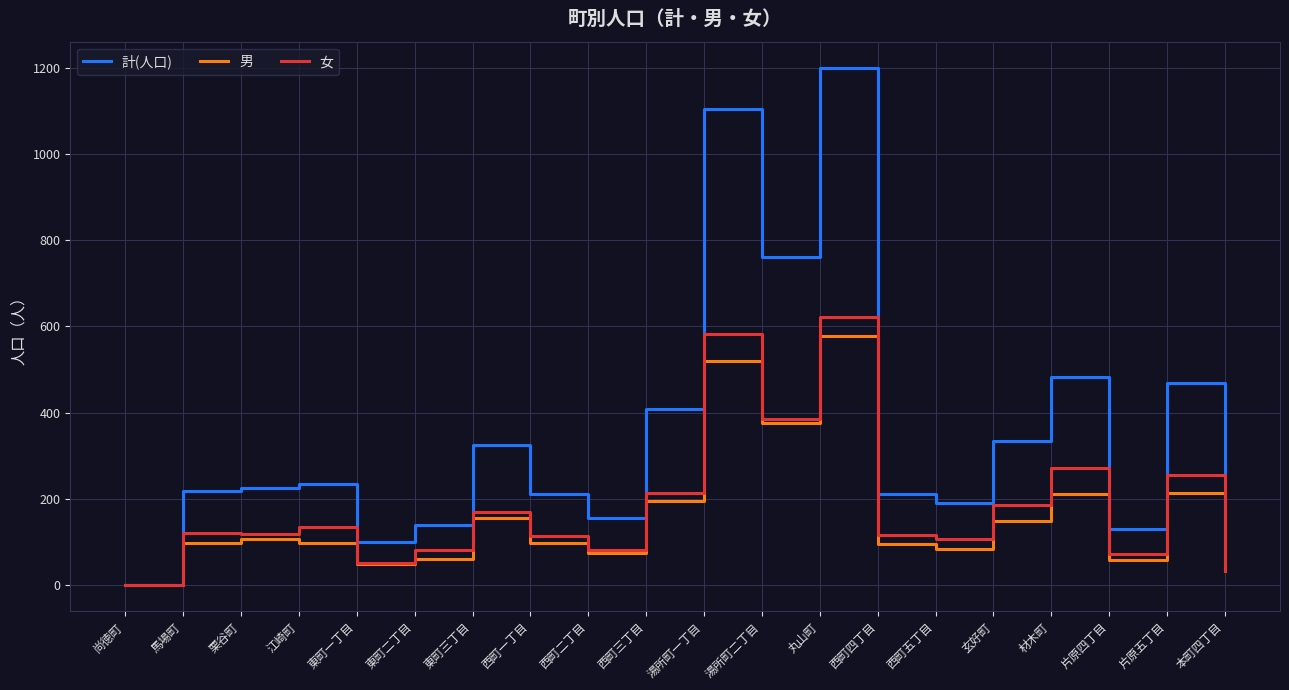

Which series has the largest total across all categories?

計(人口)